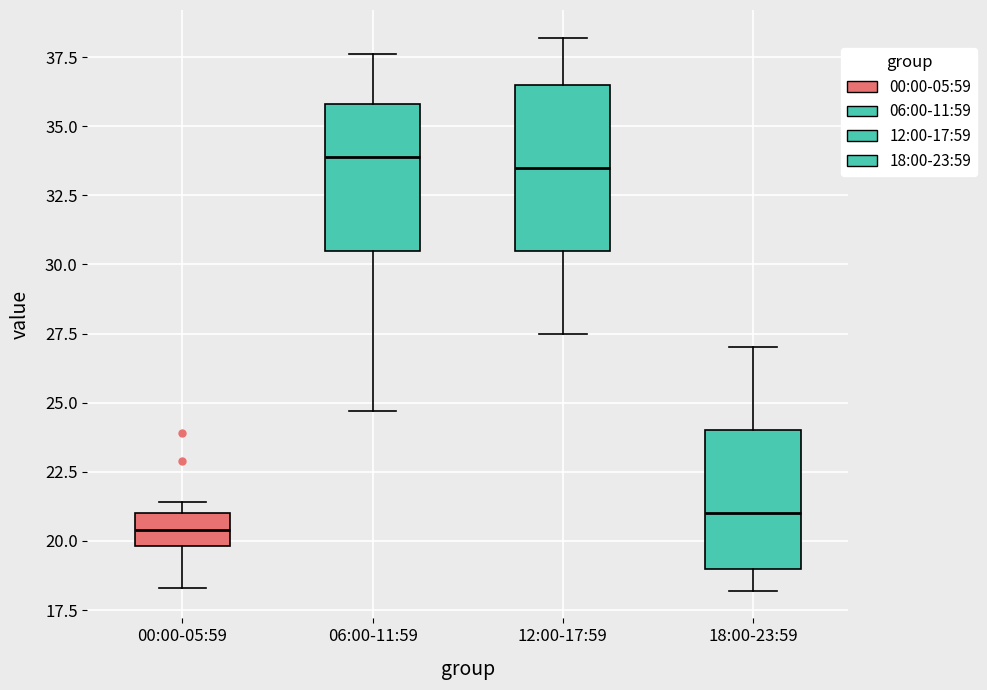

Comparing the boxes themselves (not the whiskers), which one is the tallest?

12:00-17:59